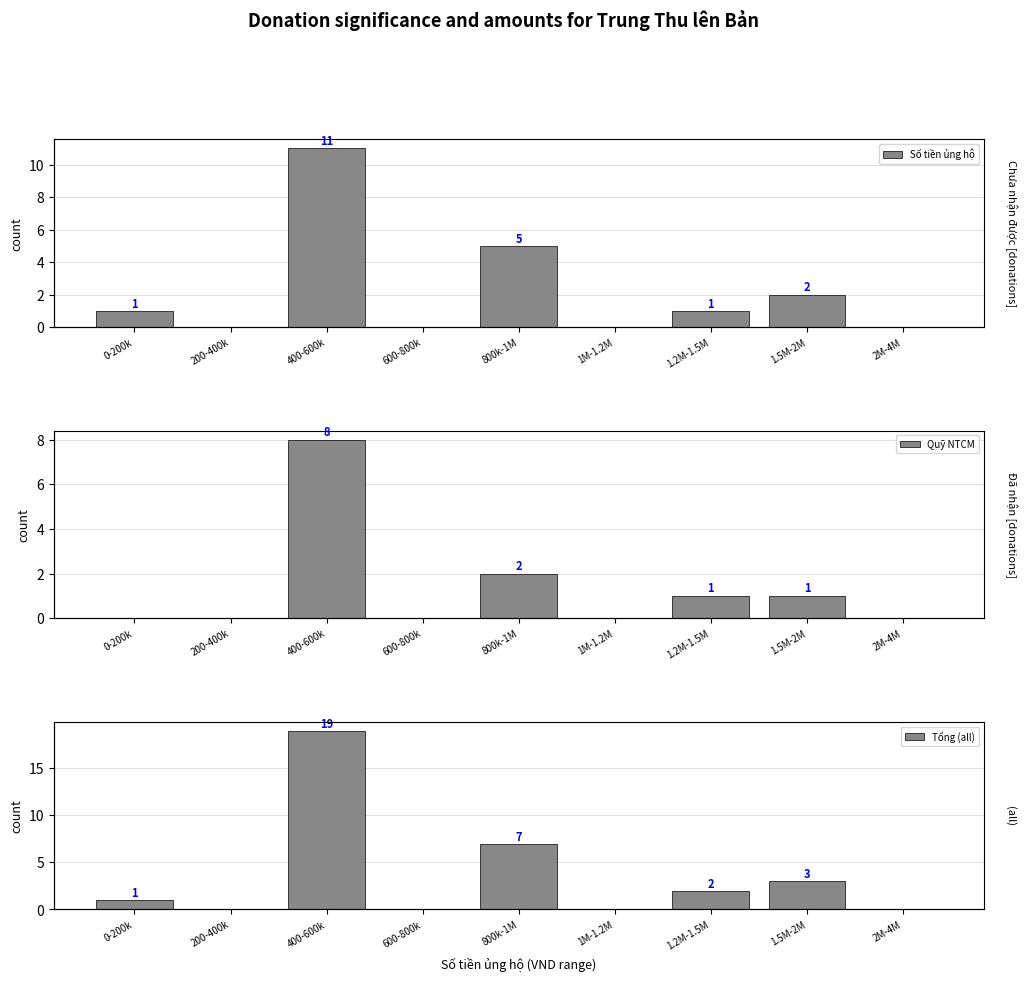

What is the label of the 3rd bar from the right?

1.2M-1.5M